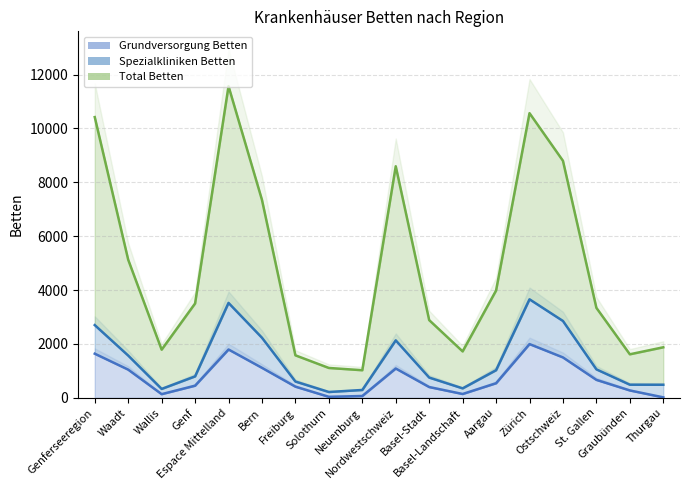

True or false: Total Betten (line) and Grundversorgung Betten (line) cross at least once.

False